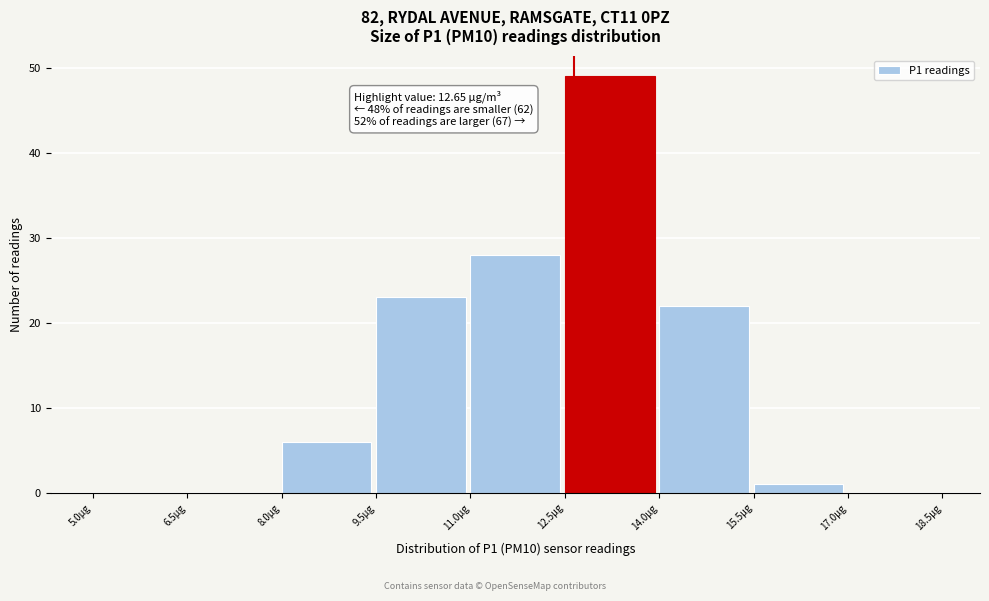

Over which range of the x-axis is the bar tallest?

12.5 to 14.0